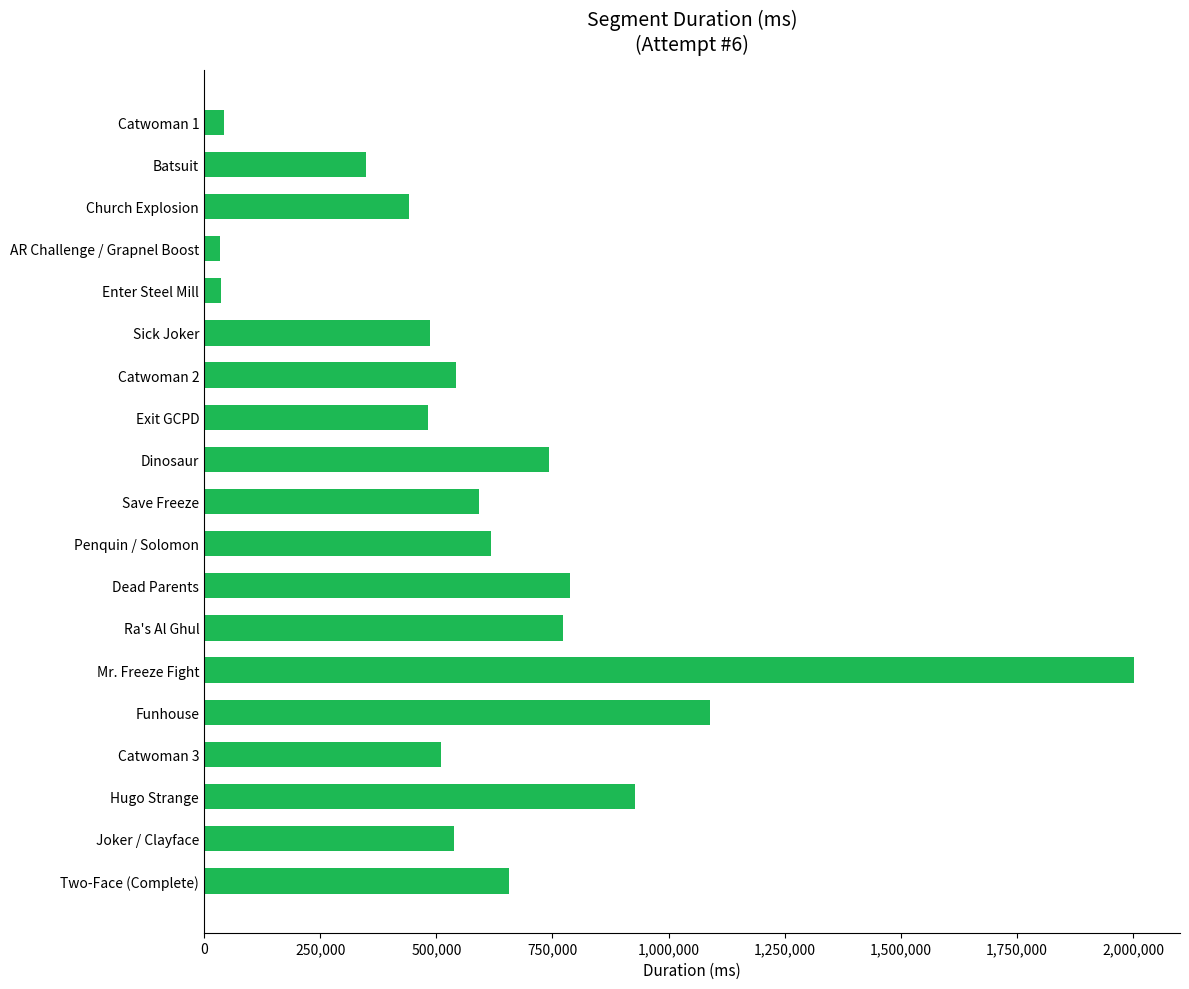

Approximately how many times larger is the value at Dead Parents compared to Save Freeze?

1.3